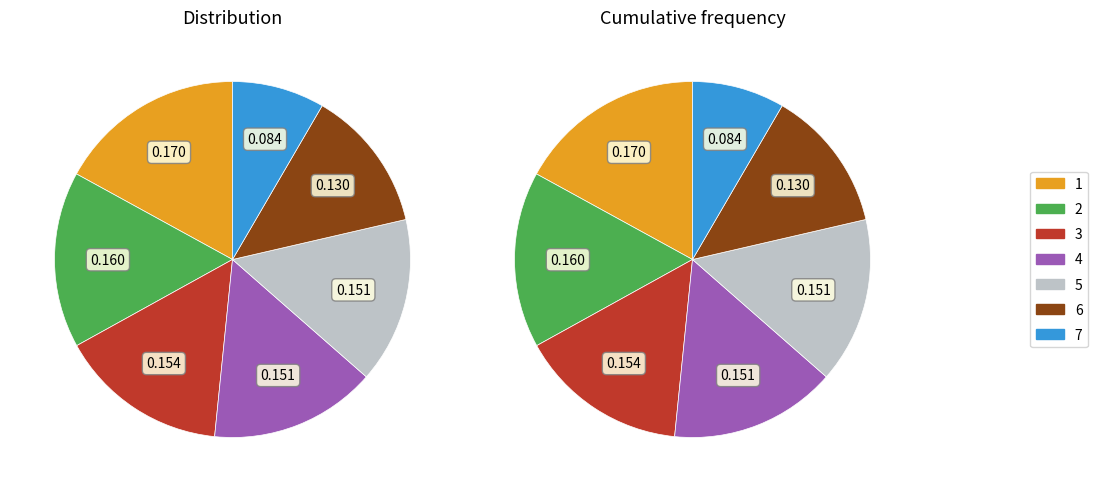

Does 5 represent more than half of the total?

No